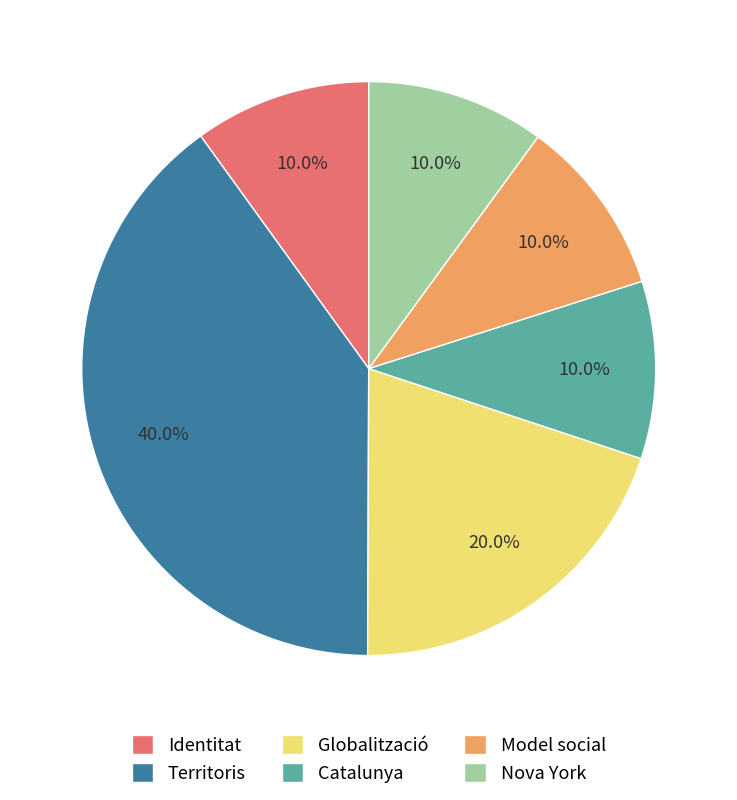

What is the largest slice in the pie chart?

Territoris